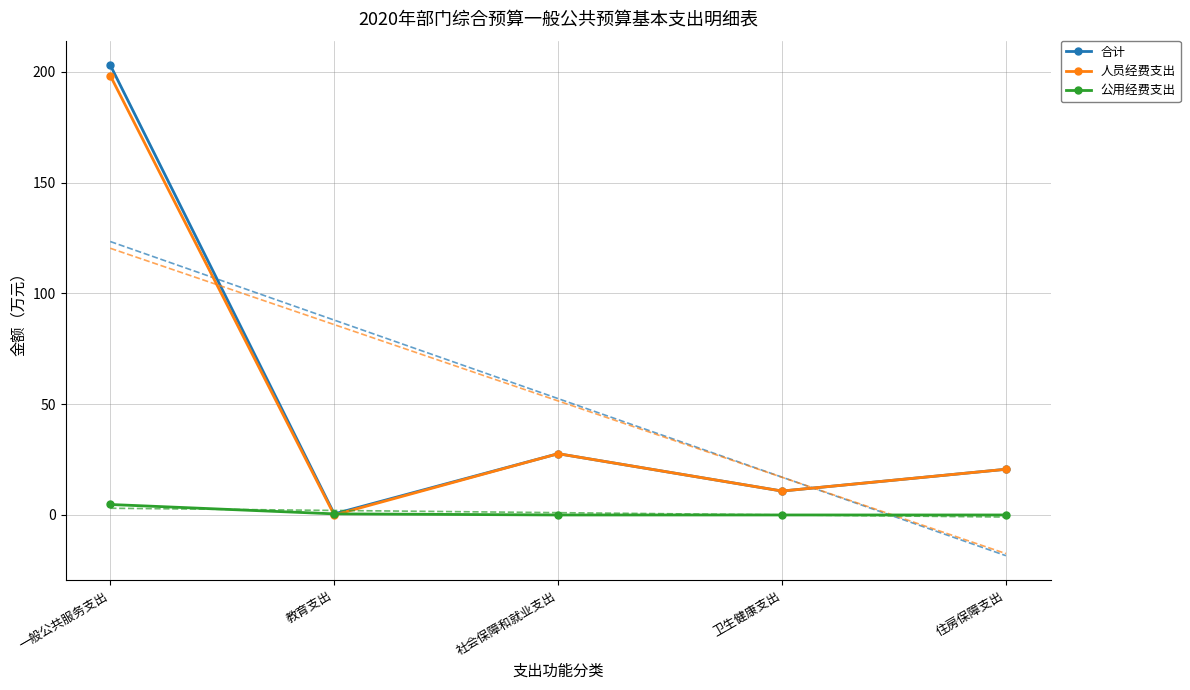

How many data points in 合计 are above 20?

3